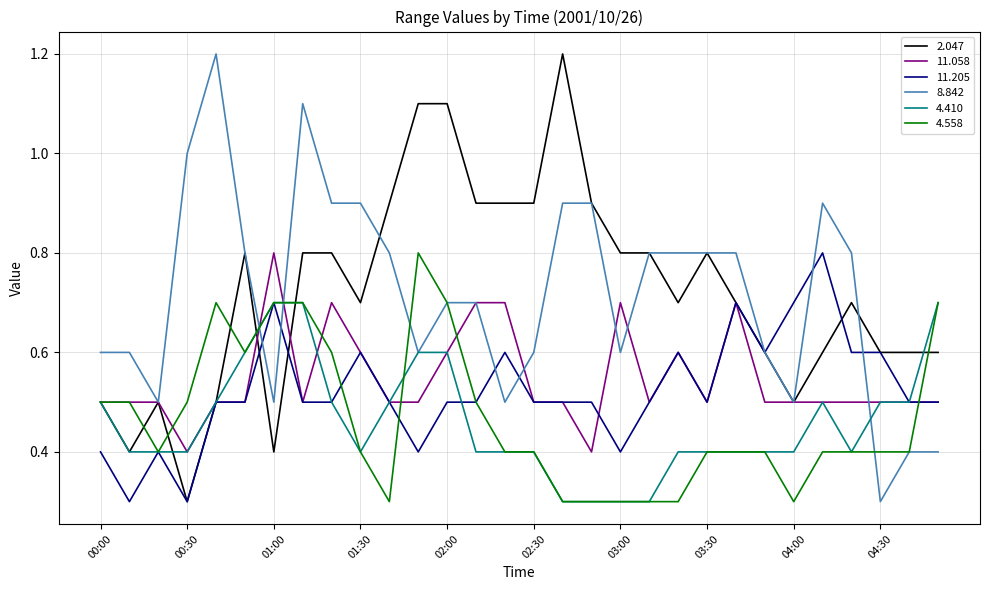

What is the smallest value displayed?

0.3